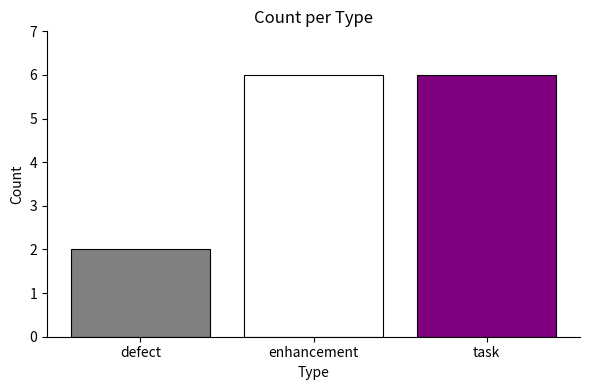

What is the approximate value at enhancement?

6